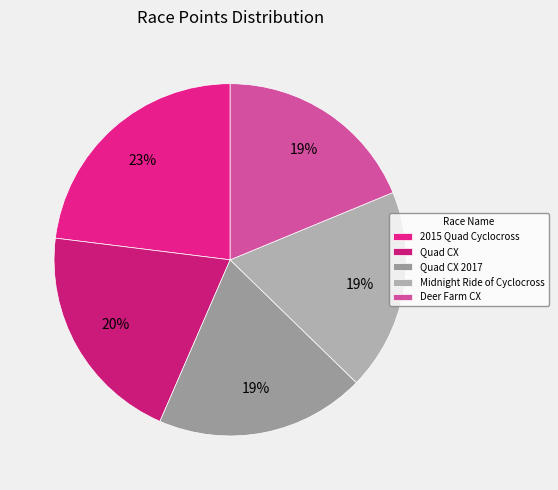

Rank the categories by value from highest to lowest.

2015 Quad Cyclocross, Quad CX, Quad CX 2017, Deer Farm CX, Midnight Ride of Cyclocross